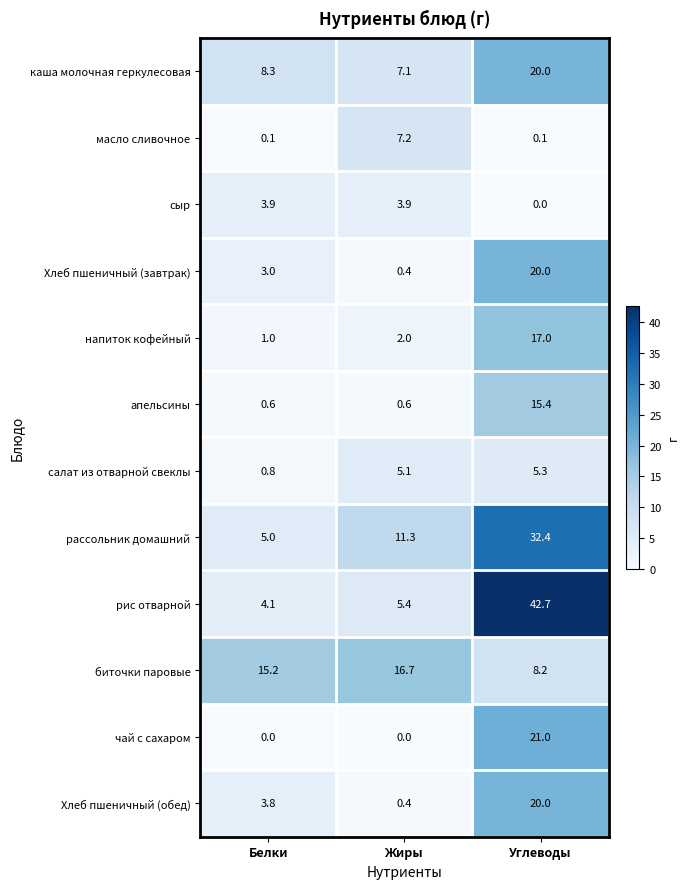

Which series has the largest total across all categories?

рис отварной